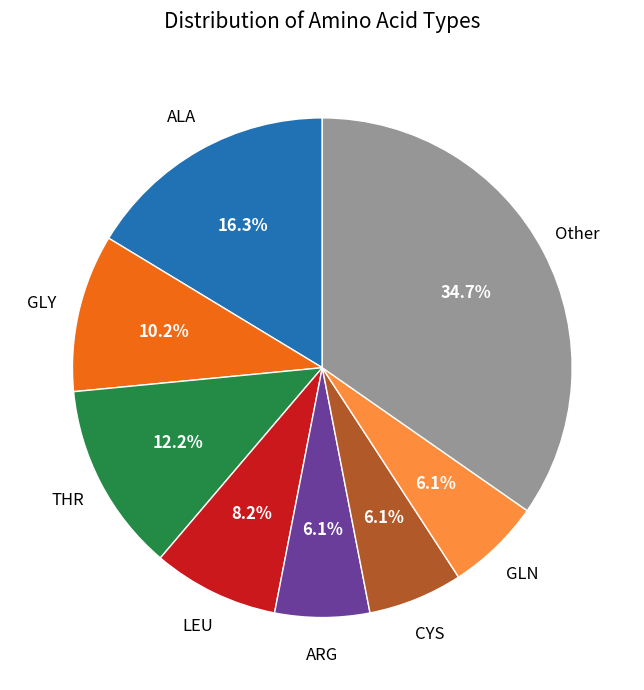

Is there any slice that represents more than half of the pie?

No